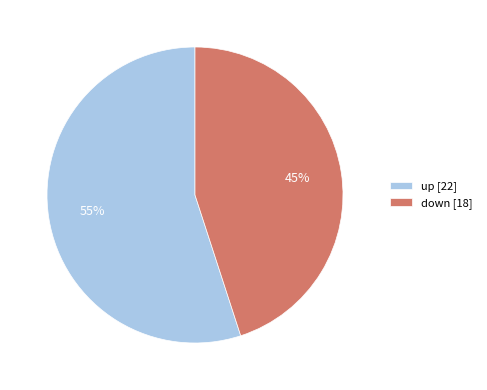

Approximately how many times larger is the value at down compared to up?

0.8